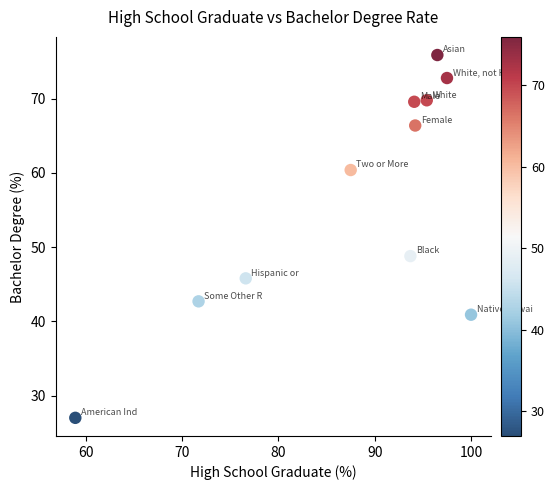

What Y value in the scatter plot is closest to 51?

48.8